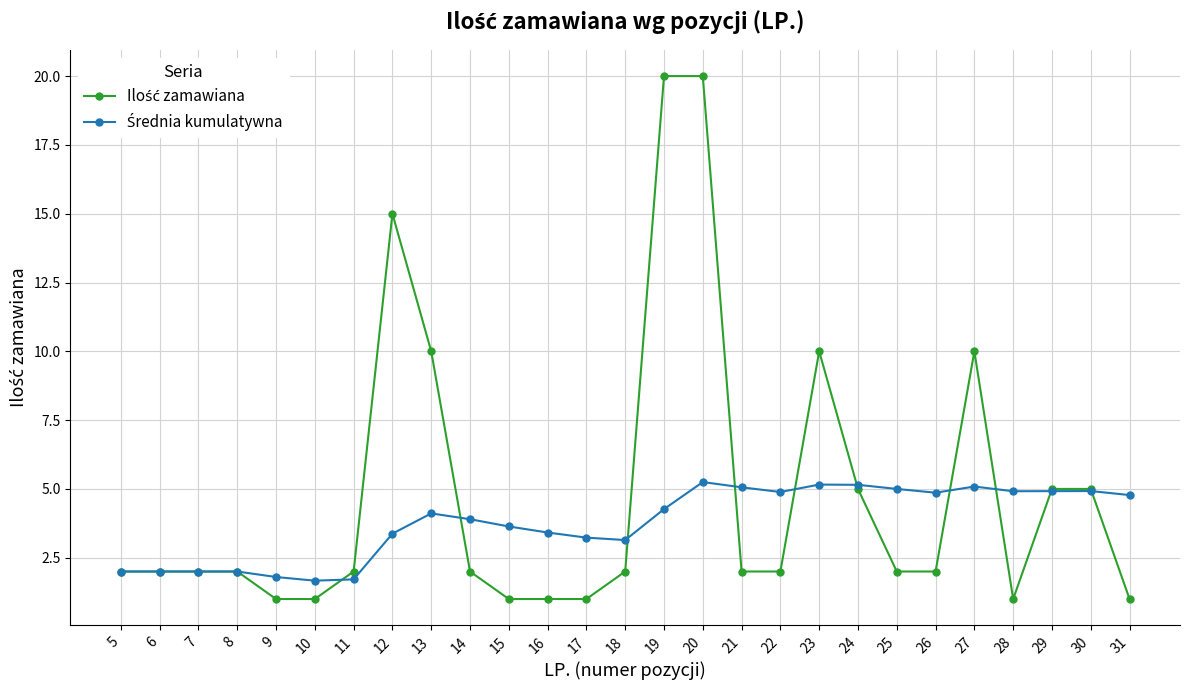

Is this an area chart (filled region under the line)?

No